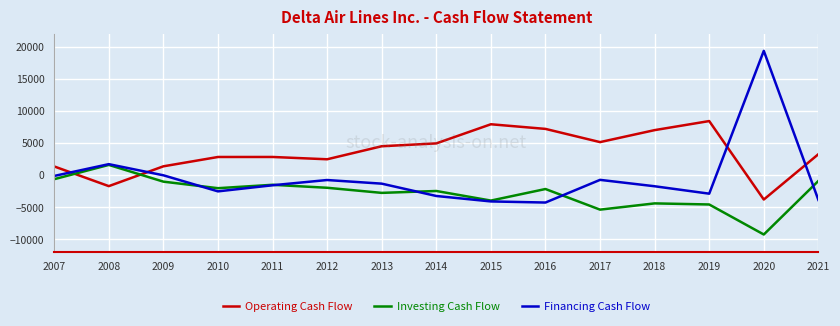

Which series has the largest range (max minus min)?

Financing Cash Flow